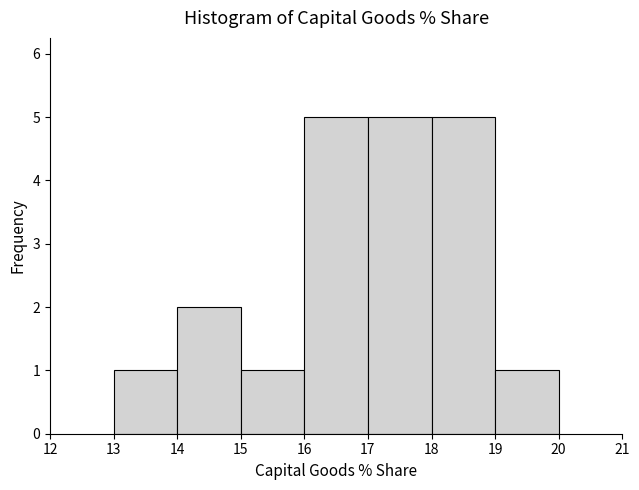

What is the height of the bar covering 13 to 14 on the x-axis? The values are not printed on the chart, so give them approximately, as read against the axis.

1